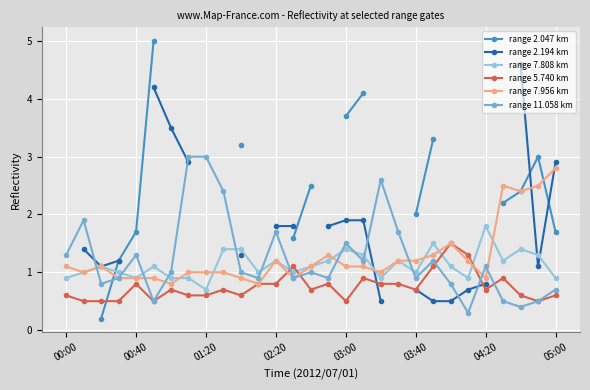

How many positive values does the range 2.194 km series have?

21